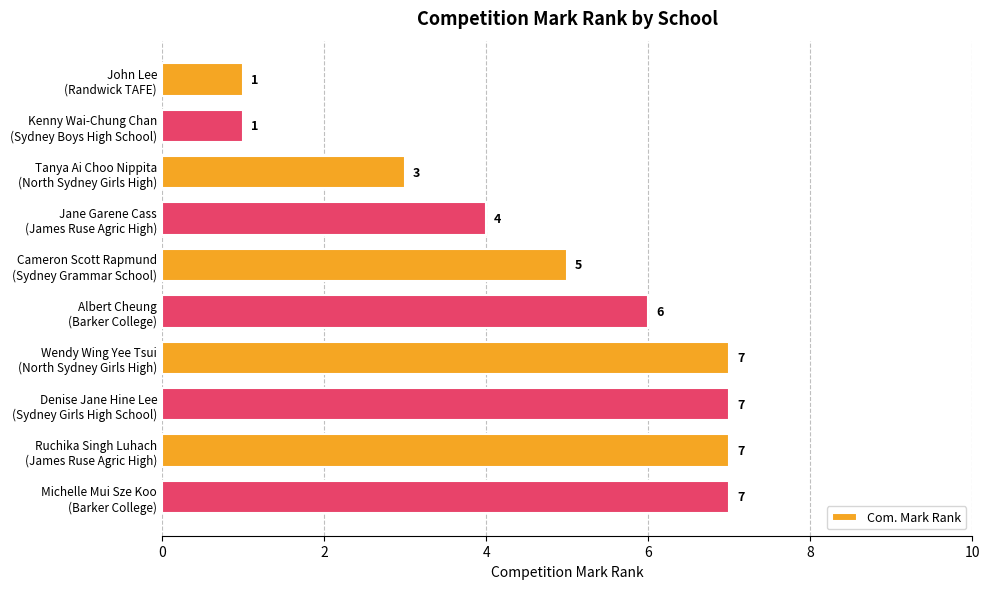

Count the values in the range 3 to 7.

8